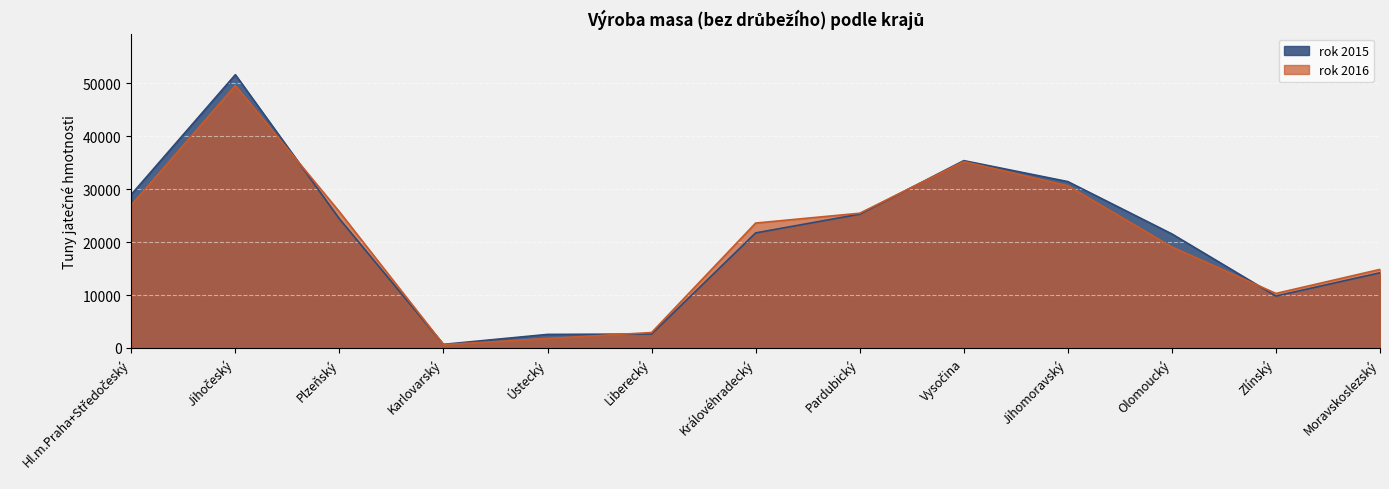

True or false: rok 2015 has a value of 4422 at Liberecký.

False